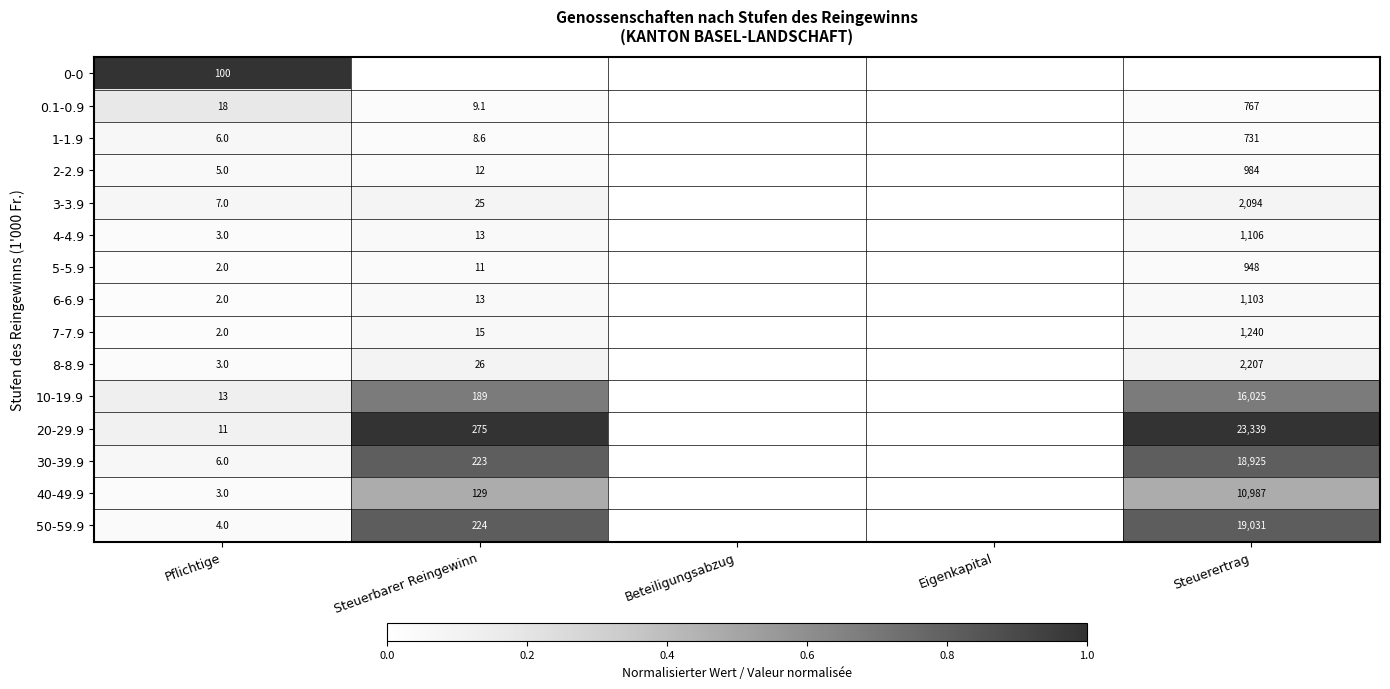

What is the total value across all series at Pflichtige?

185.0